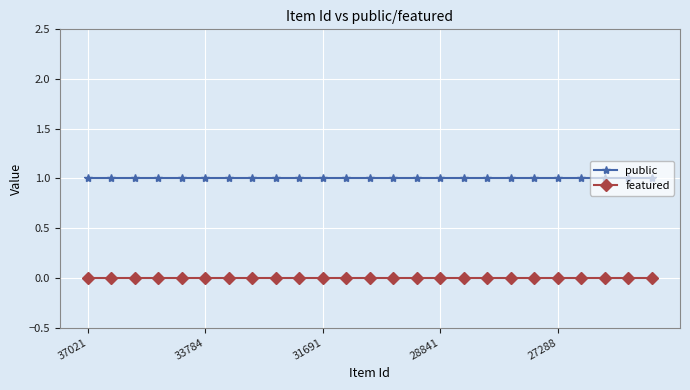

How many series are shown in this chart?

2